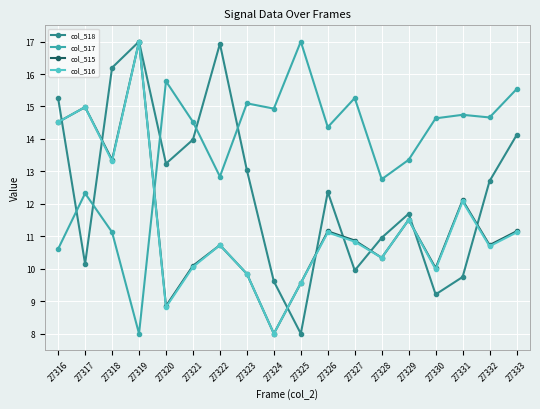

After their last crossing, which series has the higher values: col_515 or col_517?

col_517